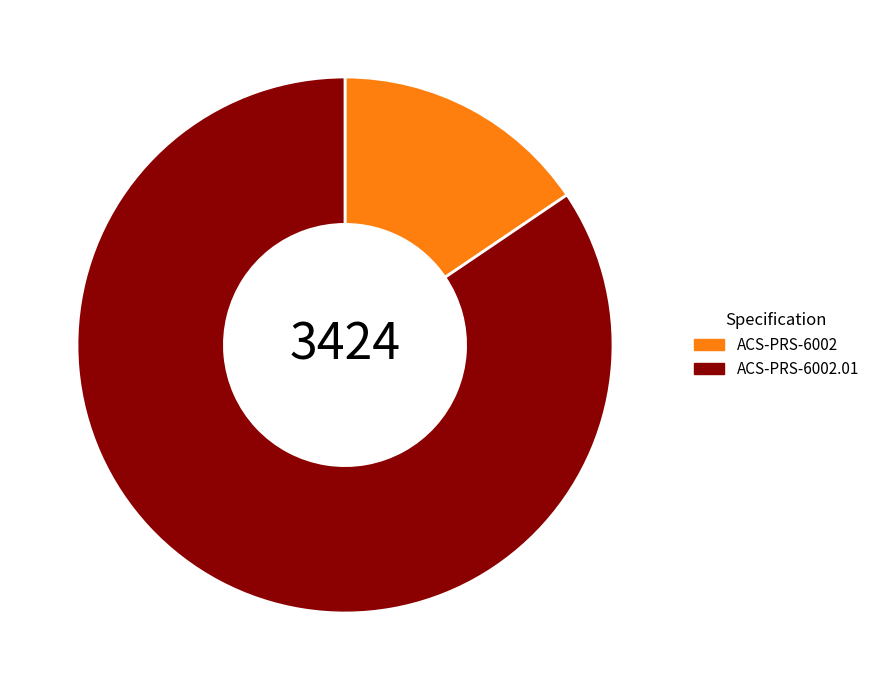

What is the smallest slice in the pie chart?

ACS-PRS-6002